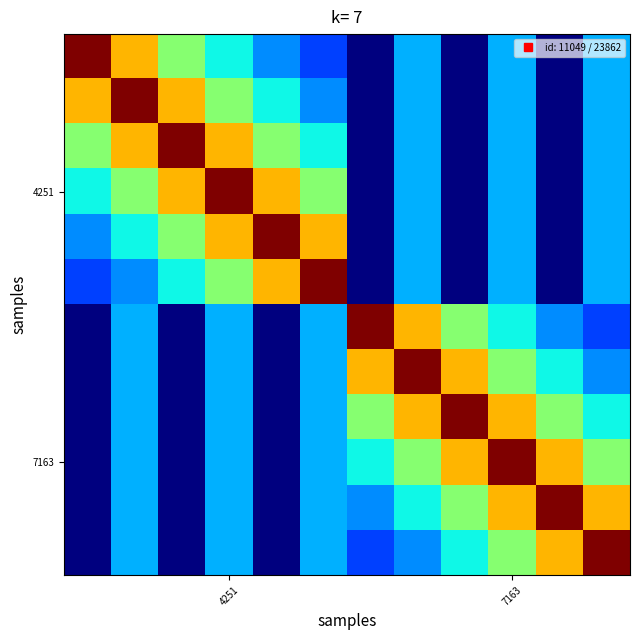

Count the number of data series in this chart.

12